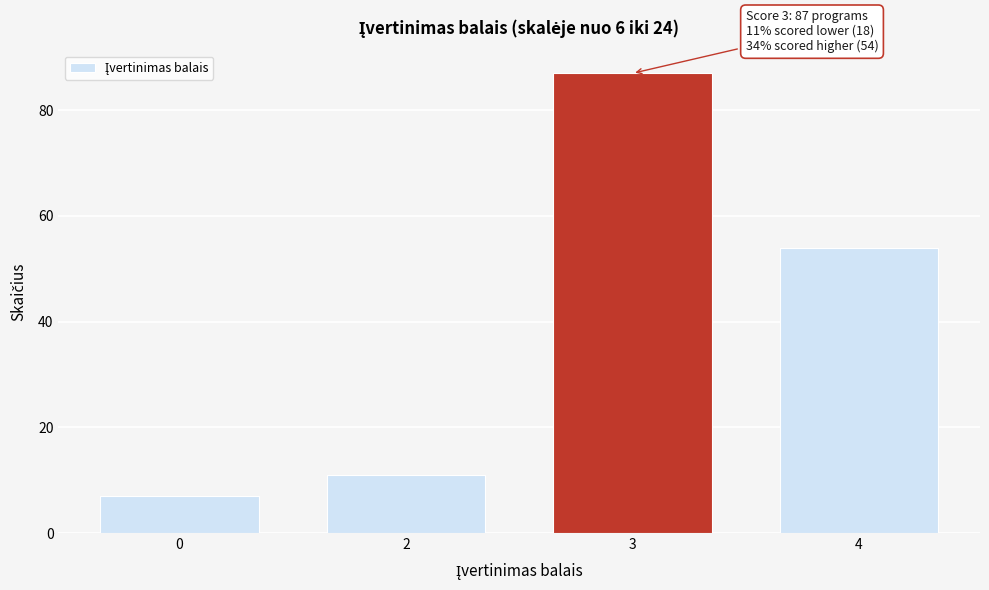

Reading left to right, list all the values displayed in this chart.

7	11	87	54